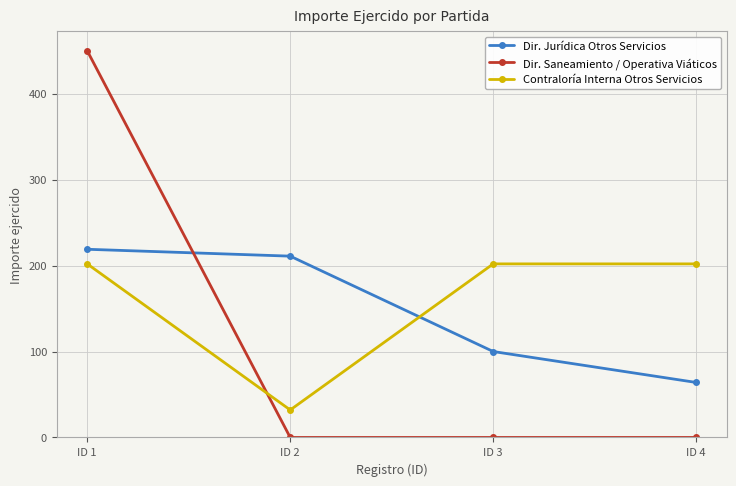

Between ID 1 and ID 4, which series saw the biggest shift?

Dir. Saneamiento / Operativa Viáticos